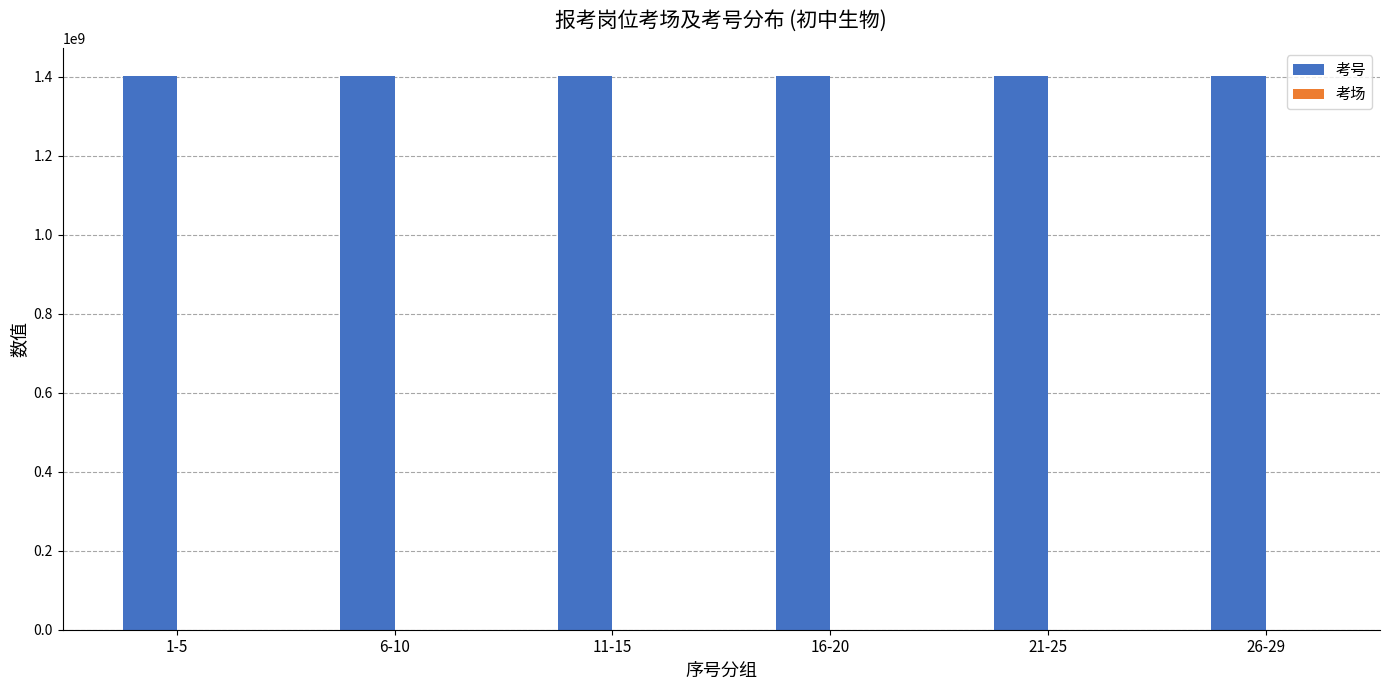

What is the greatest value displayed?

1403026626